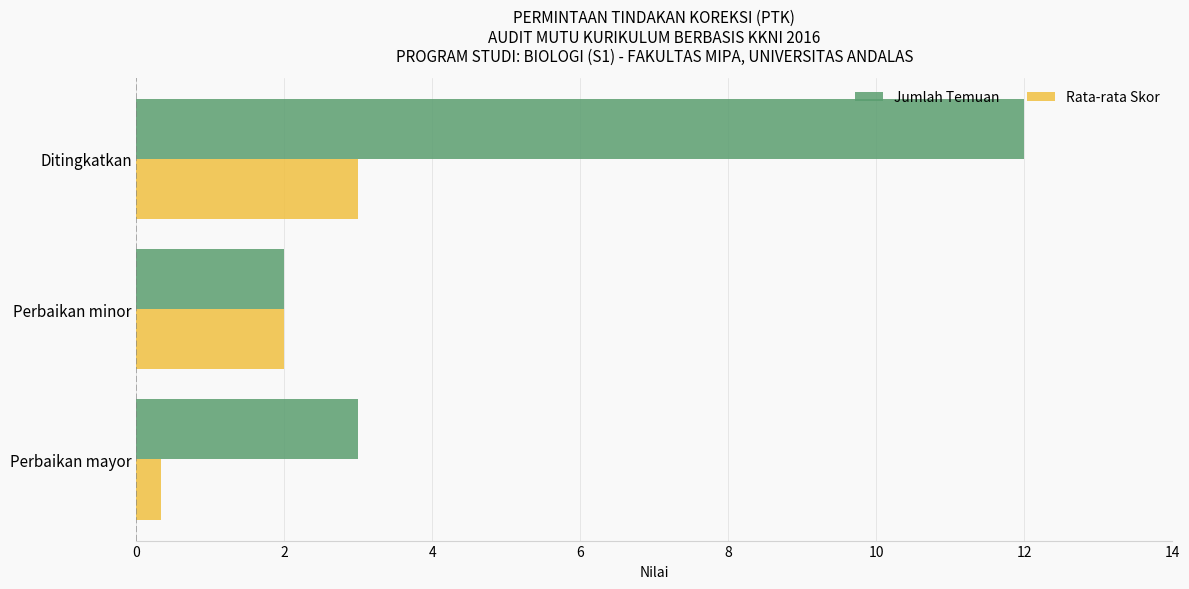

How many categories are shown in the chart?

3